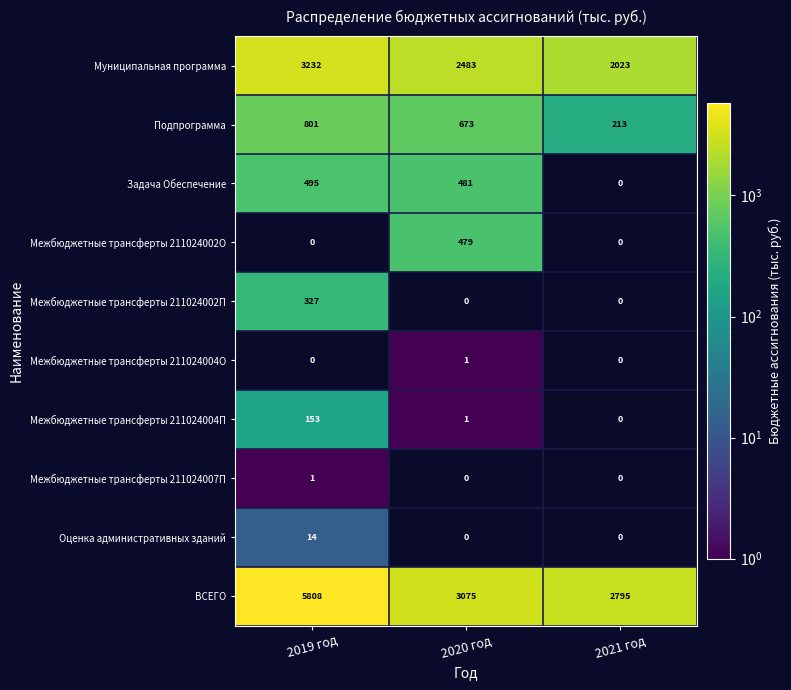

At which category is the sum across all series the highest?

2019 год